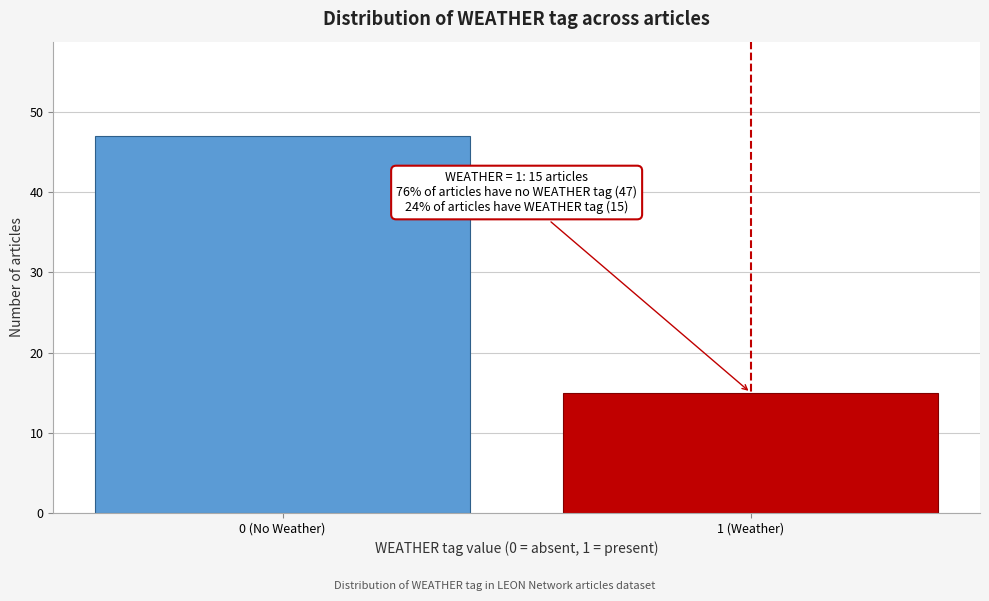

Reading right to left, extract all data points from this chart.

1 (Weather)=15	0 (No Weather)=47